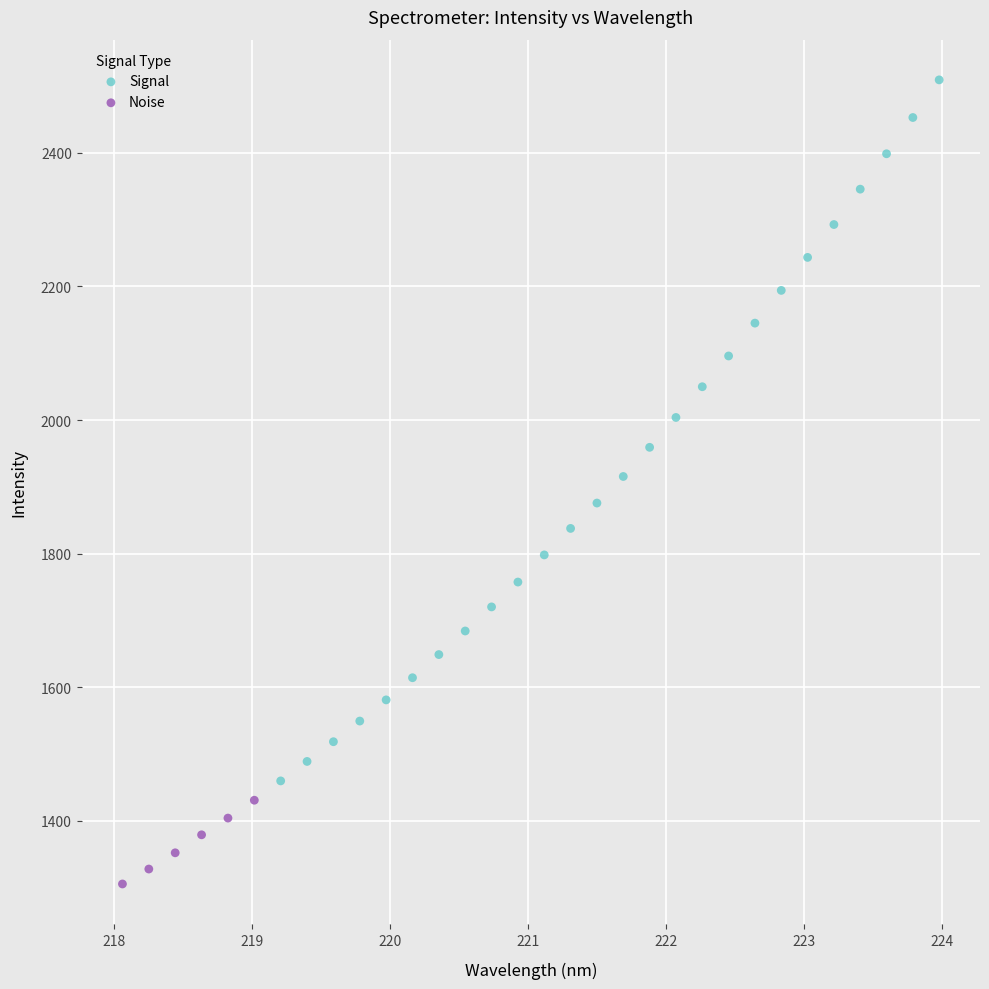

Which series has the widest spread of Y values?

Signal